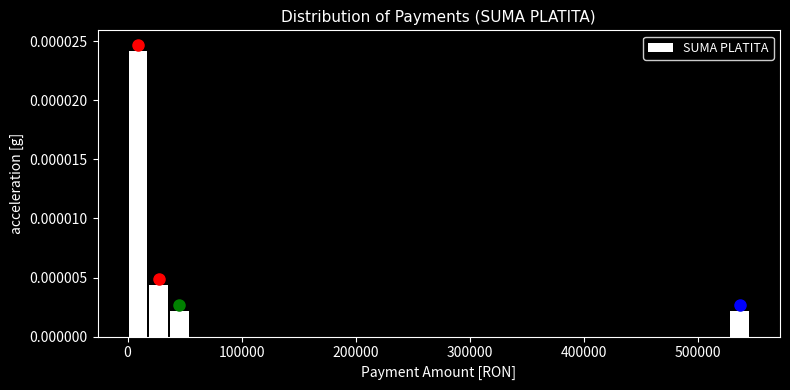

Around what value on the x-axis is the tallest bar? Give the approximate position of its centre, as read against the axis.

10000